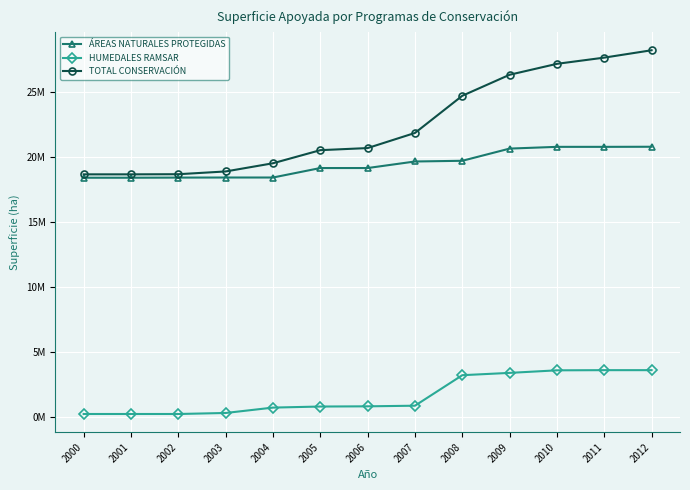

Is this an area chart (filled region under the line)?

No